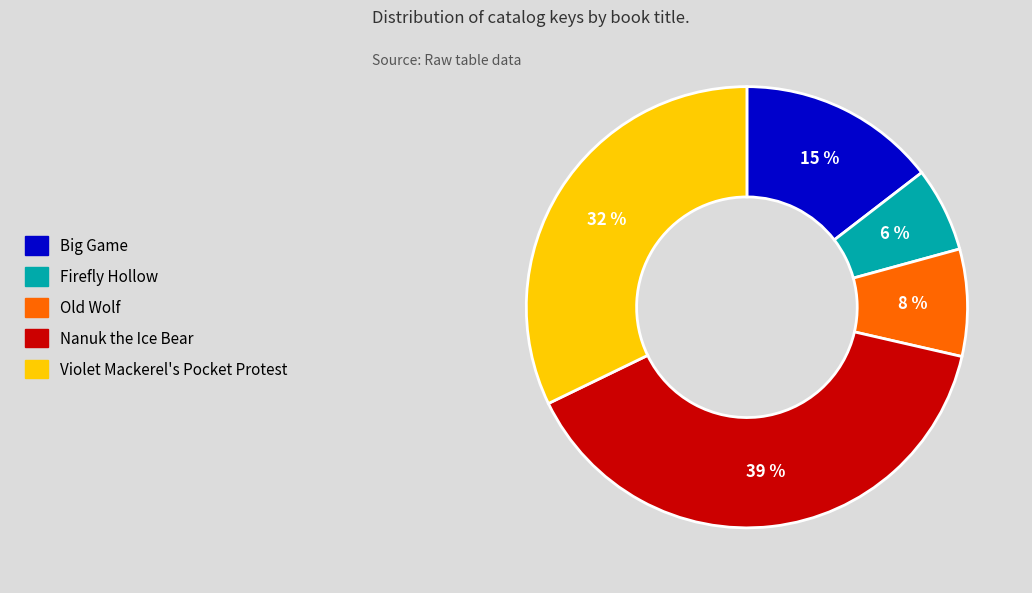

Which slice is the largest?

Nanuk the Ice Bear